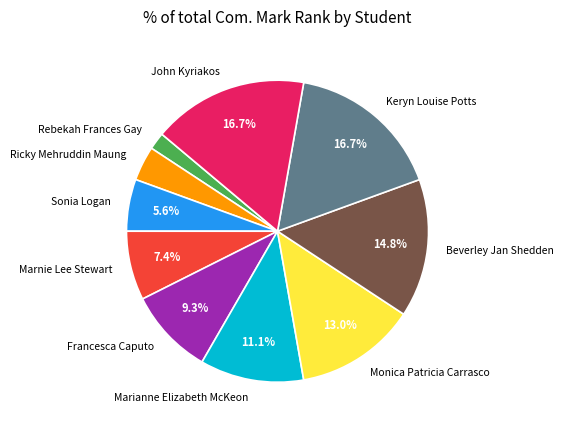

Approximately how many times larger is the value at Monica Patricia Carrasco compared to Marianne Elizabeth McKeon?

1.2